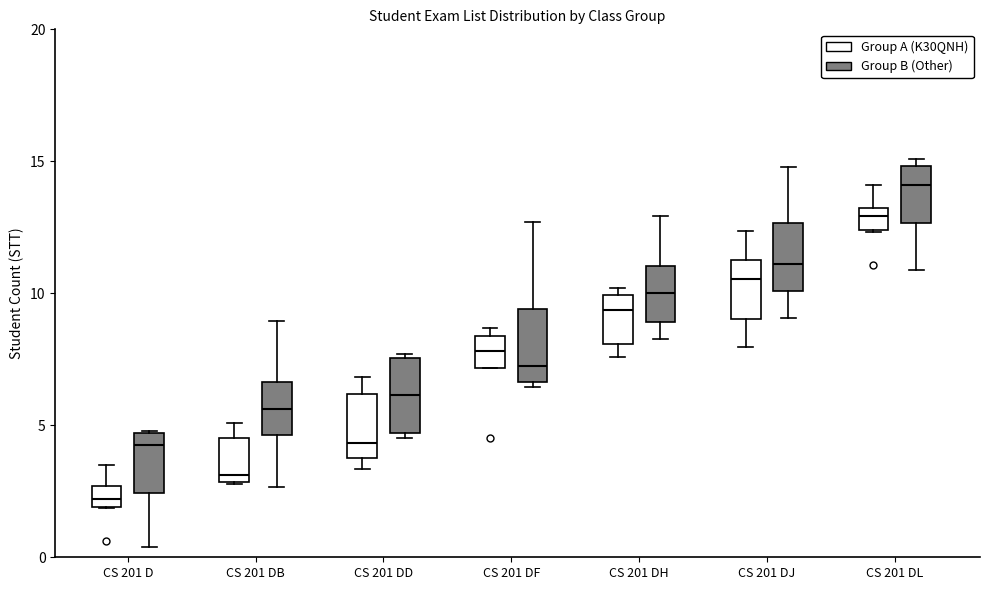

Reading left to right, read every box against the y-axis: the position of its median line, the range the box covers, and the ends of its whiskers. The values are not printed on the chart, so give them approximately, as read against the axis.

CS 201 D (Group A (K30QNH)): median 2.0 (inside the box), box 2.0 to 2.5, whiskers 2.0 to 3.5
CS 201 D (Group B (Other)): median 4.0, box 2.5 to 4.5, whiskers 0.5 to 5.0
CS 201 DB (Group A (K30QNH)): median 3.0 (just above the box's lower edge), box 3.0 to 4.5, whiskers 3.0 to 5.0
CS 201 DB (Group B (Other)): median 5.5, box 4.5 to 6.5, whiskers 2.5 to 9.0
CS 201 DD (Group A (K30QNH)): median 4.5, box 3.5 to 6.0, whiskers 3.5 (just below the box's lower edge) to 7.0
CS 201 DD (Group B (Other)): median 6.0, box 4.5 to 7.5, whiskers 4.5 (just below the box's lower edge) to 7.5 (just above the box's upper edge)
CS 201 DF (Group A (K30QNH)): median 8.0, box 7.0 to 8.5, whiskers 7.0 to 8.5 (just above the box's upper edge)
CS 201 DF (Group B (Other)): median 7.5, box 6.5 to 9.5, whiskers 6.5 (just below the box's lower edge) to 12.5
CS 201 DH (Group A (K30QNH)): median 9.5, box 8.0 to 10.0, whiskers 7.5 to 10.0 (just above the box's upper edge)
CS 201 DH (Group B (Other)): median 10.0, box 9.0 to 11.0, whiskers 8.5 to 13.0
CS 201 DJ (Group A (K30QNH)): median 10.5, box 9.0 to 11.5, whiskers 8.0 to 12.5
CS 201 DJ (Group B (Other)): median 11.0, box 10.0 to 12.5, whiskers 9.0 to 15.0
CS 201 DL (Group A (K30QNH)): median 13.0 (inside the box), box 12.5 to 13.0, whiskers 12.5 to 14.0
CS 201 DL (Group B (Other)): median 14.0, box 12.5 to 15.0, whiskers 11.0 to 15.0 (just above the box's upper edge)